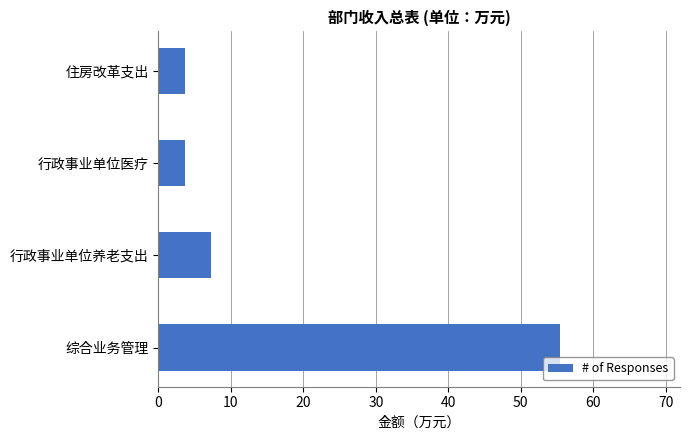

The value at 综合业务管理 is 73.8. True or false?

False